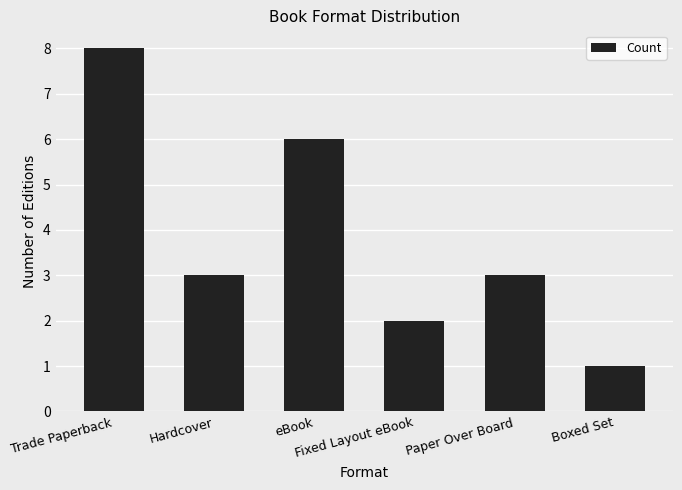

What is the label of the 1st bar from the right?

Boxed Set